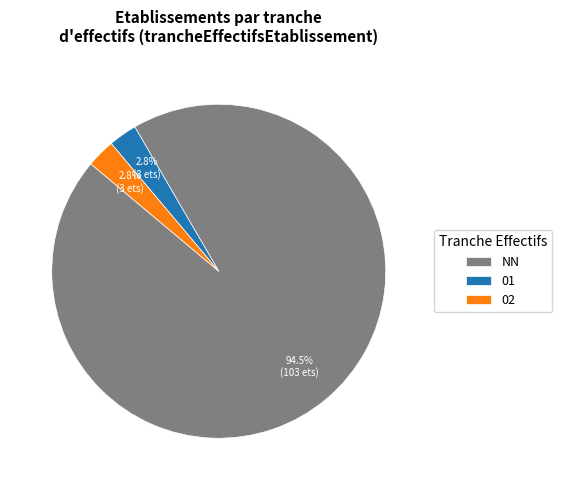

Which has a higher value, 01 or NN?

NN